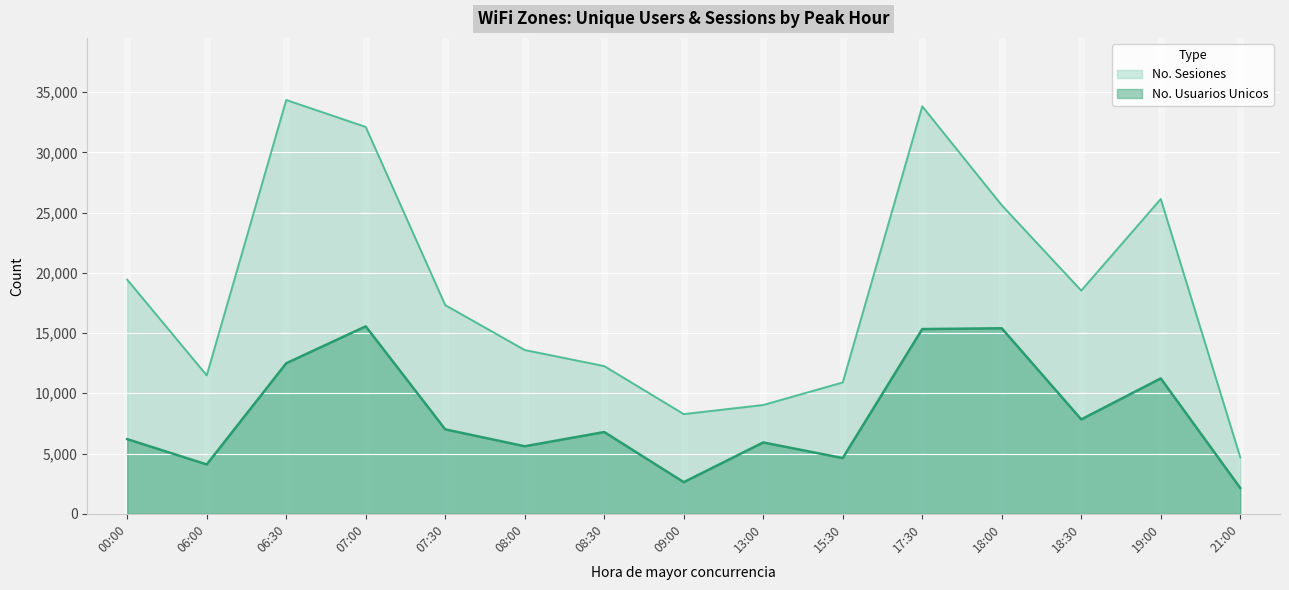

At which label does No. Sesiones reach its peak?

06:30